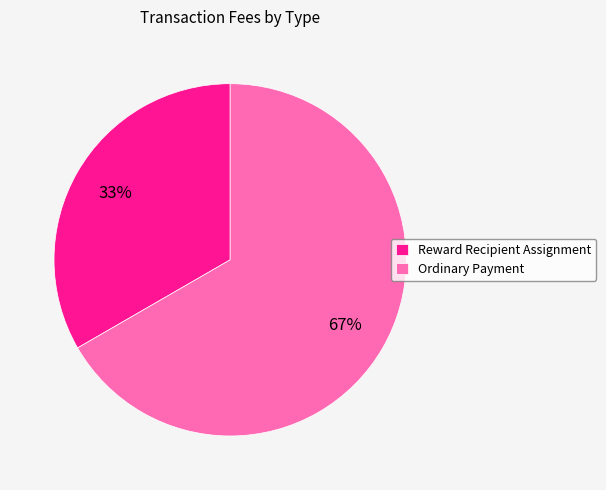

To the nearest percent, what portion does Ordinary Payment represent?

67%